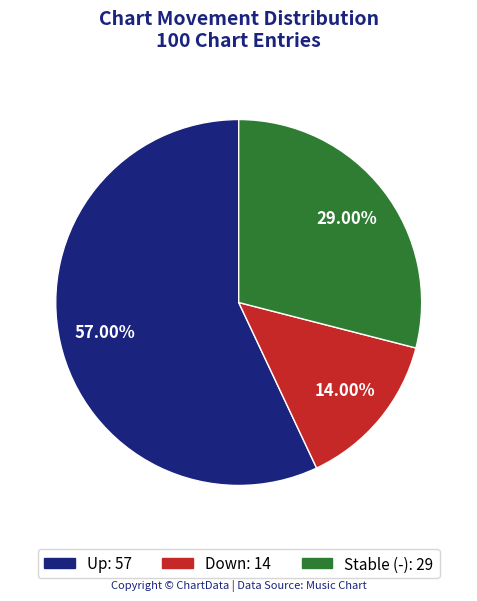

Is there any slice that represents more than half of the pie?

Yes